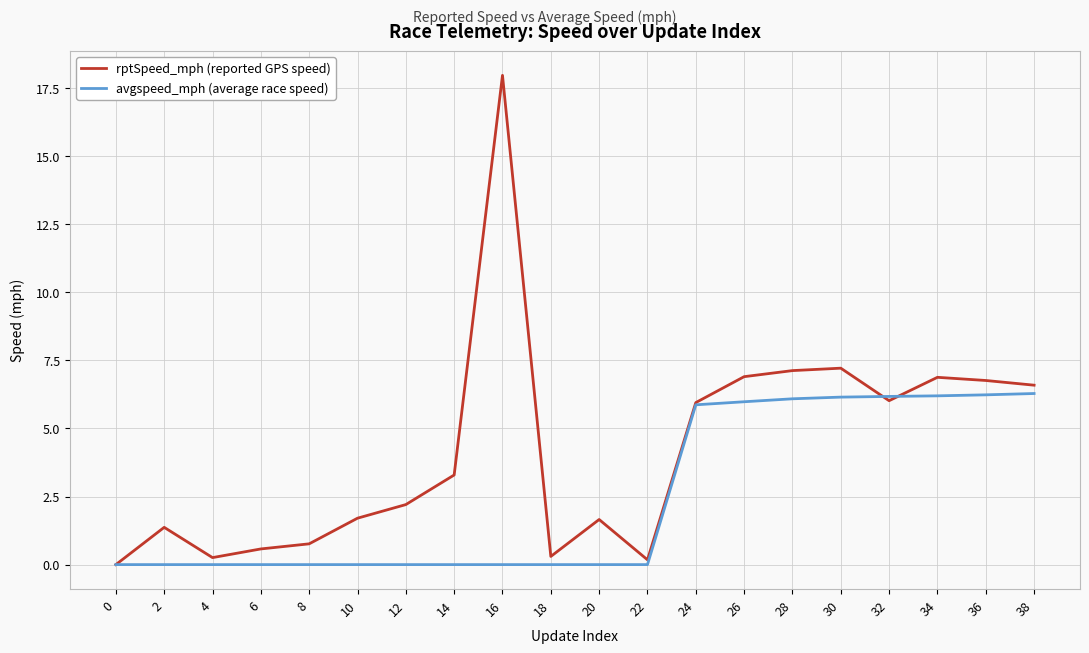

True or false: rptSpeed_mph (reported GPS speed) has more than 1 points higher than both neighbors.

True